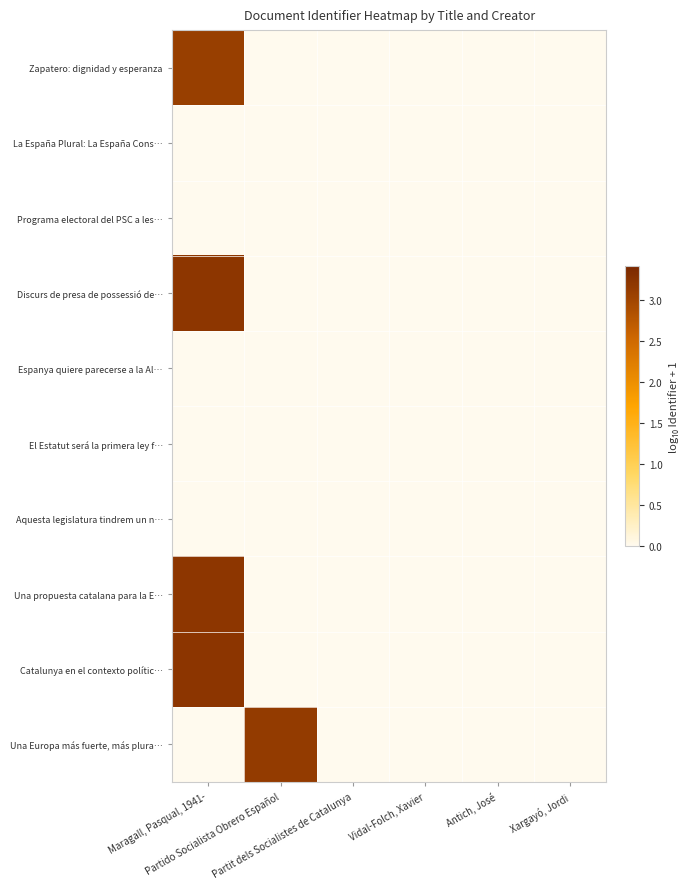

At how many categories does at least one series exceed 1?

2